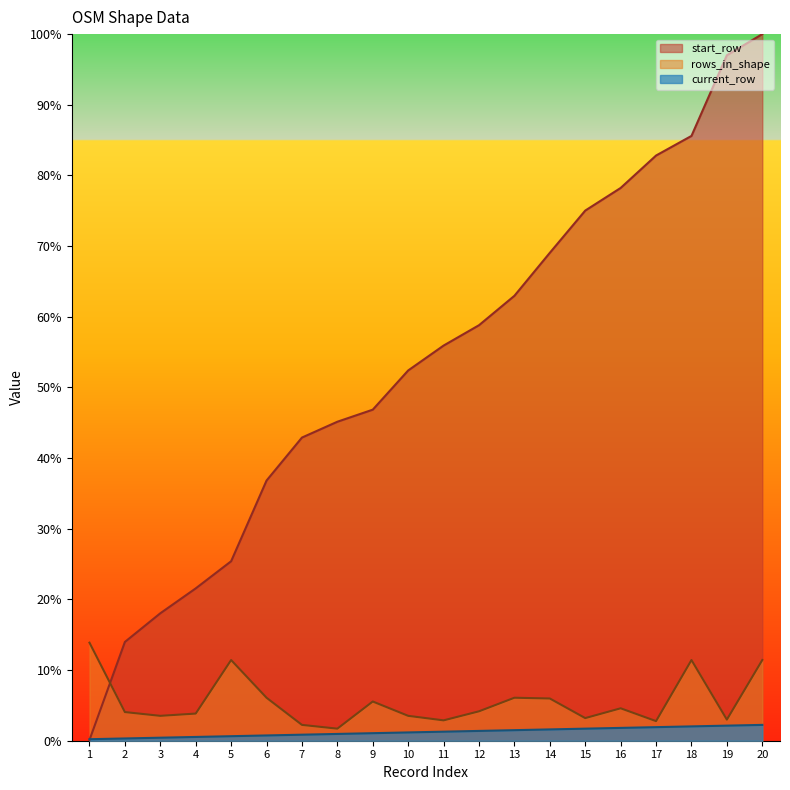

What is the difference between the maximum and minimum values in the start_row series?

99.9